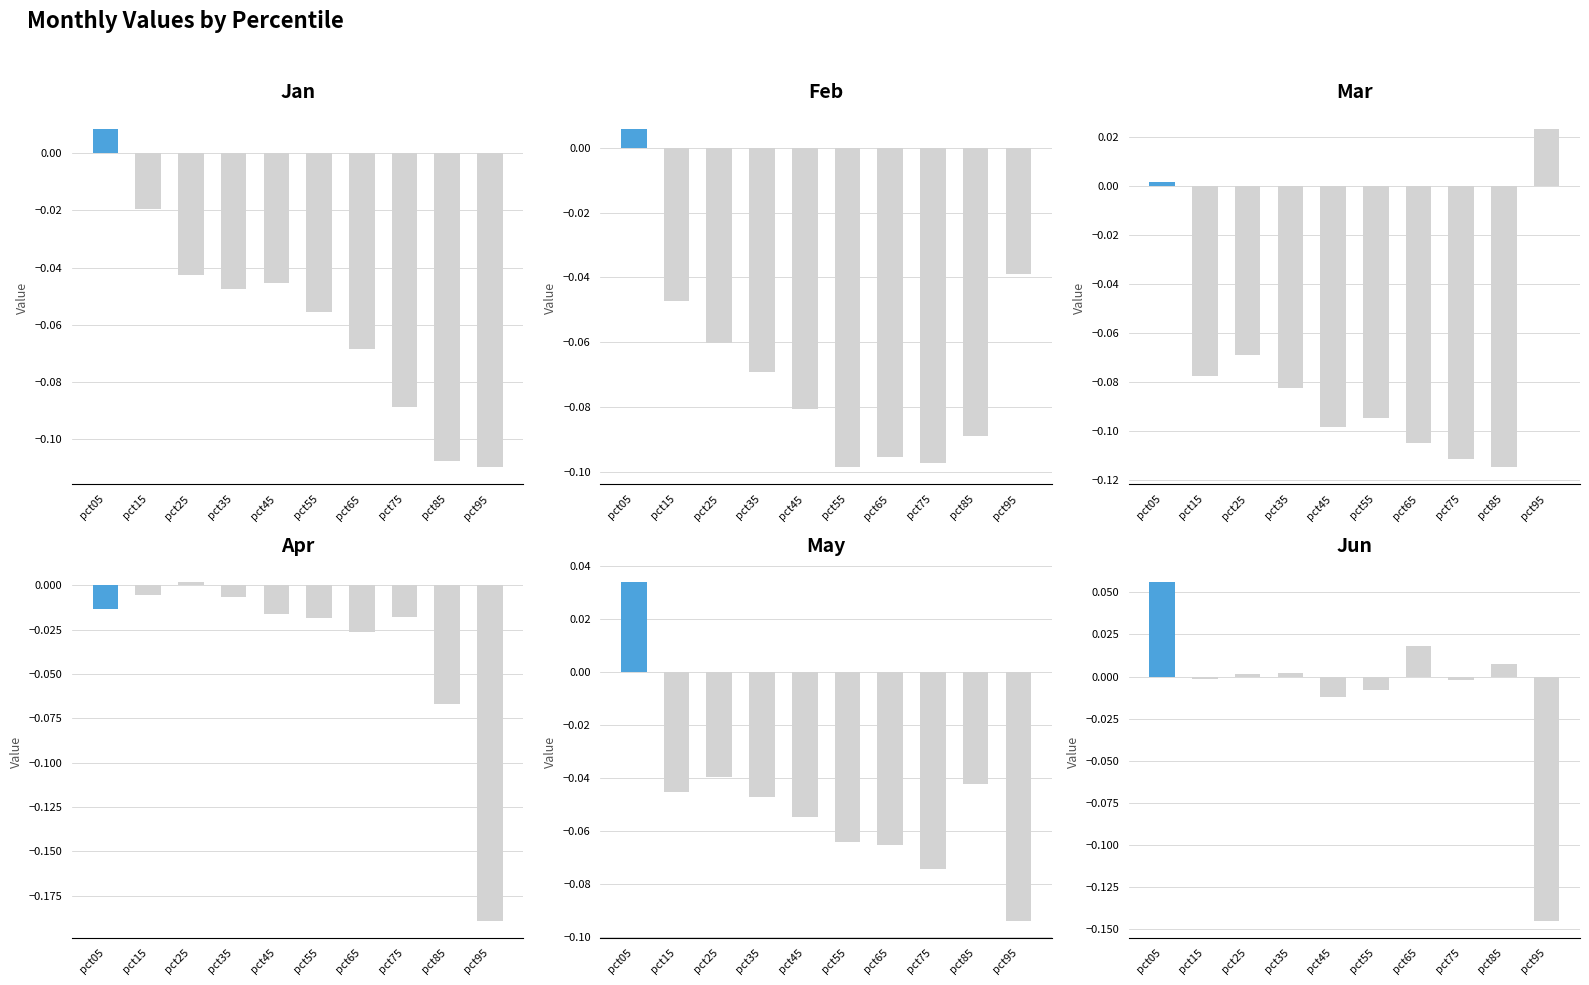

How many data points in Mar are less than 0?

8